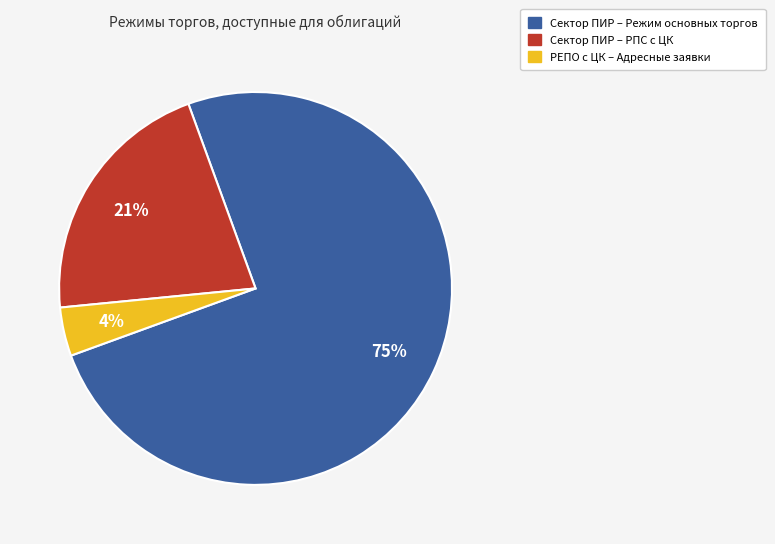

How many slices are in this pie chart?

3